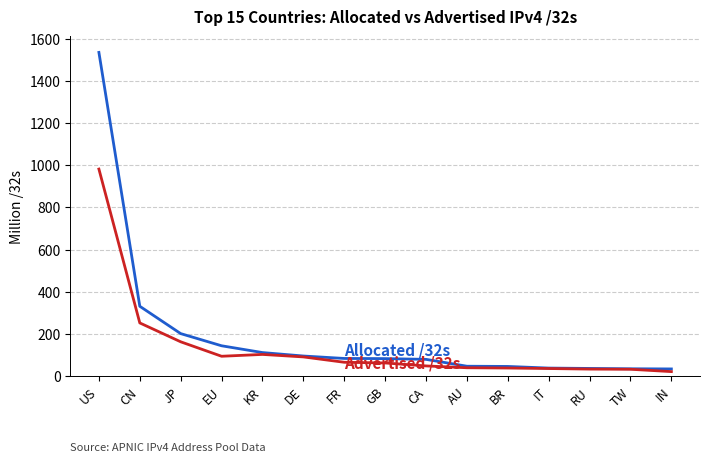

At which category is the sum across all series the highest?

US